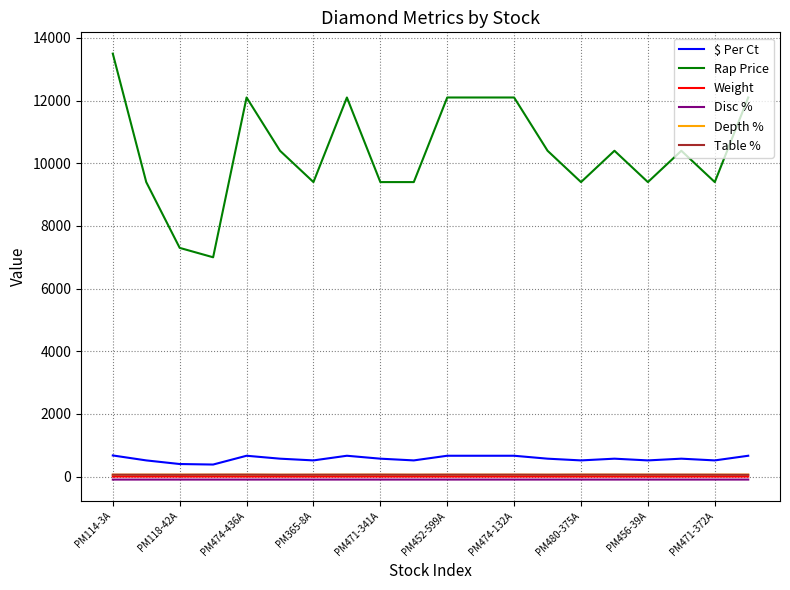

Which series has the widest spread of values?

Rap Price